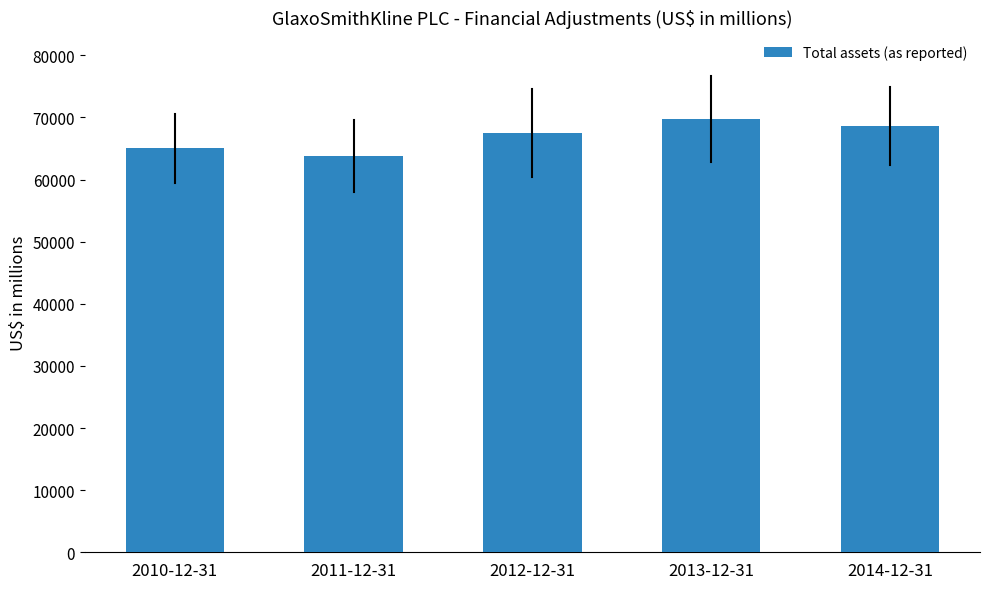

List the labels in order of value, largest first.

2013-12-31, 2014-12-31, 2012-12-31, 2010-12-31, 2011-12-31